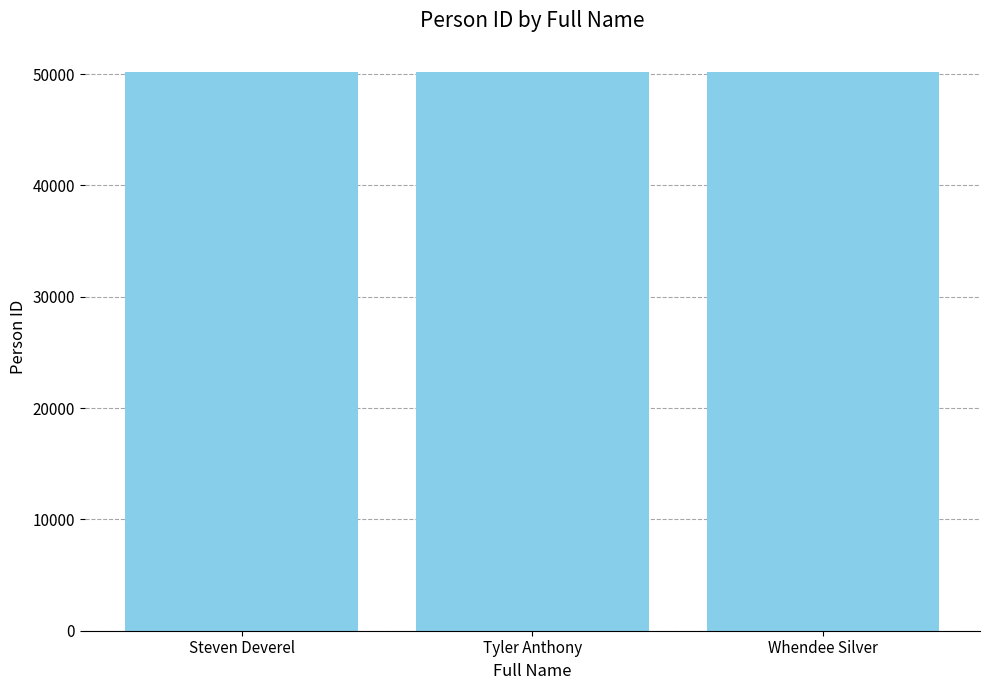

What is the smallest value displayed?

50217